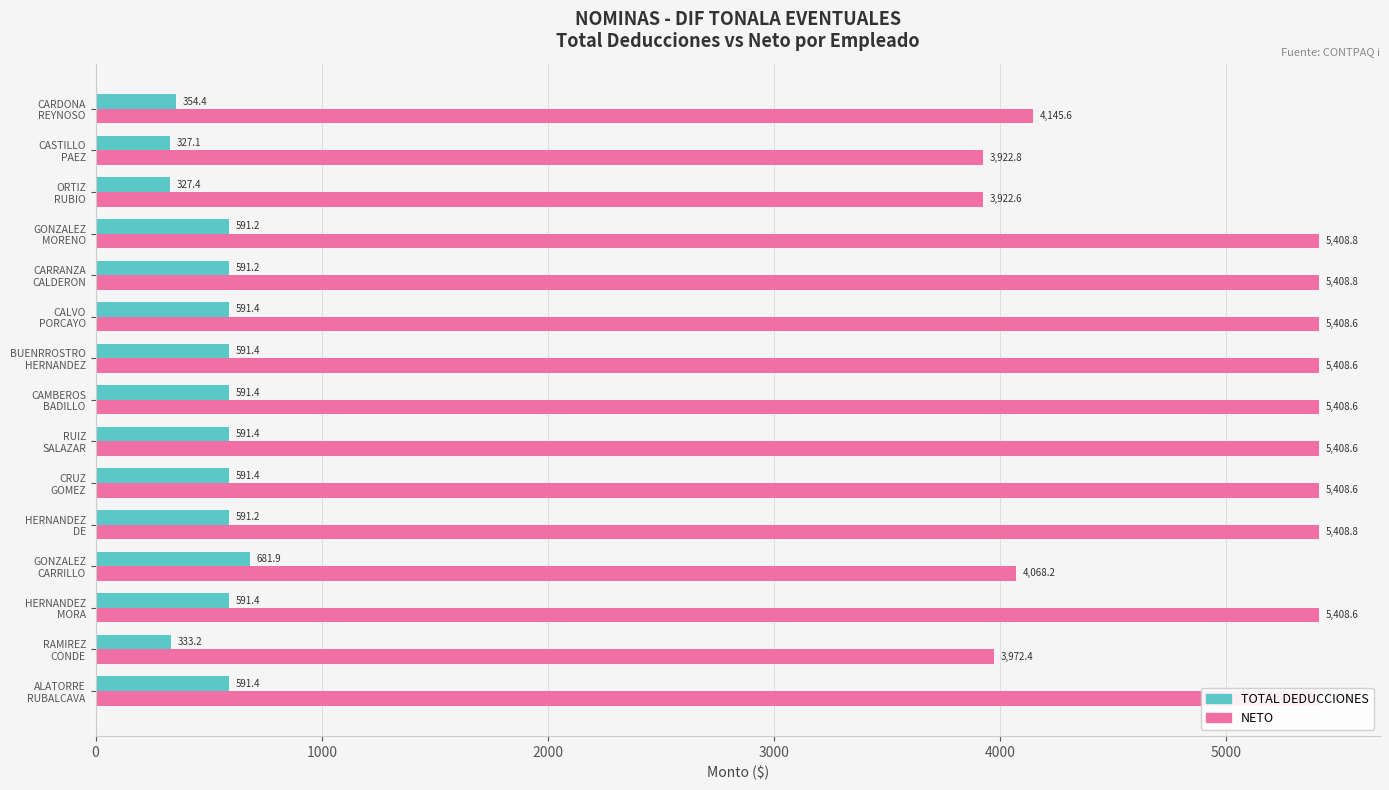

How many data points in NETO are less than 5408?

5